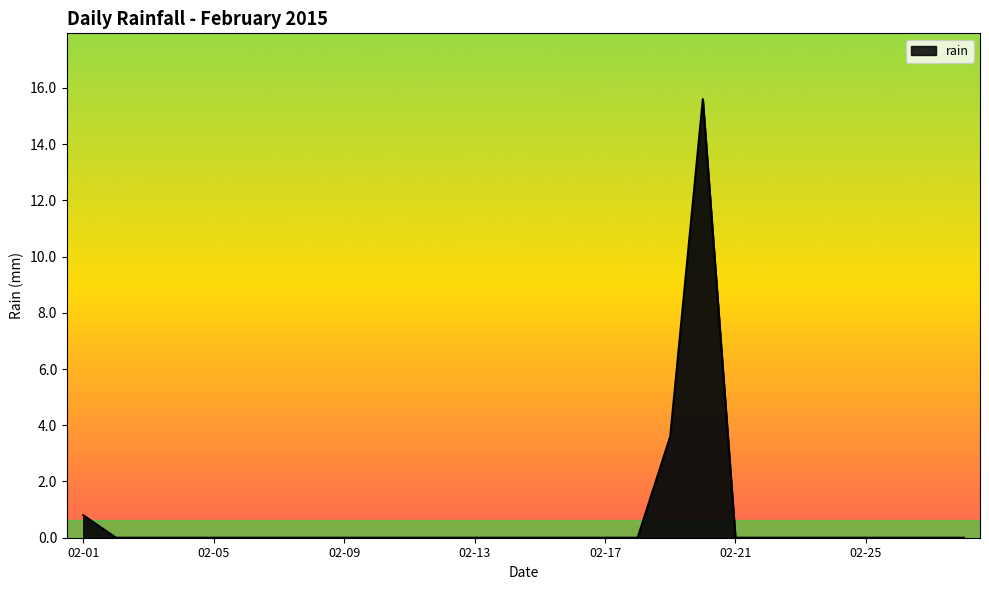

What is the greatest value displayed?

15.6